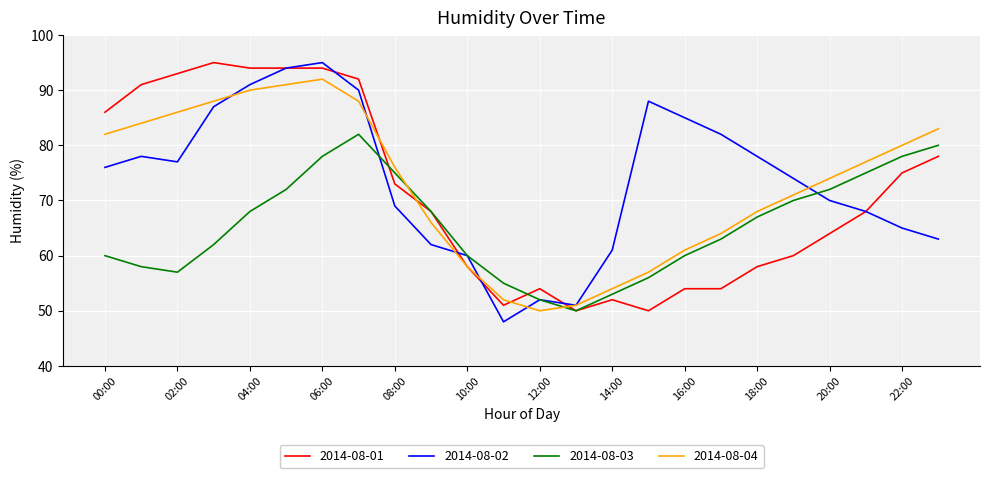

What is the minimum value shown in the chart?

48